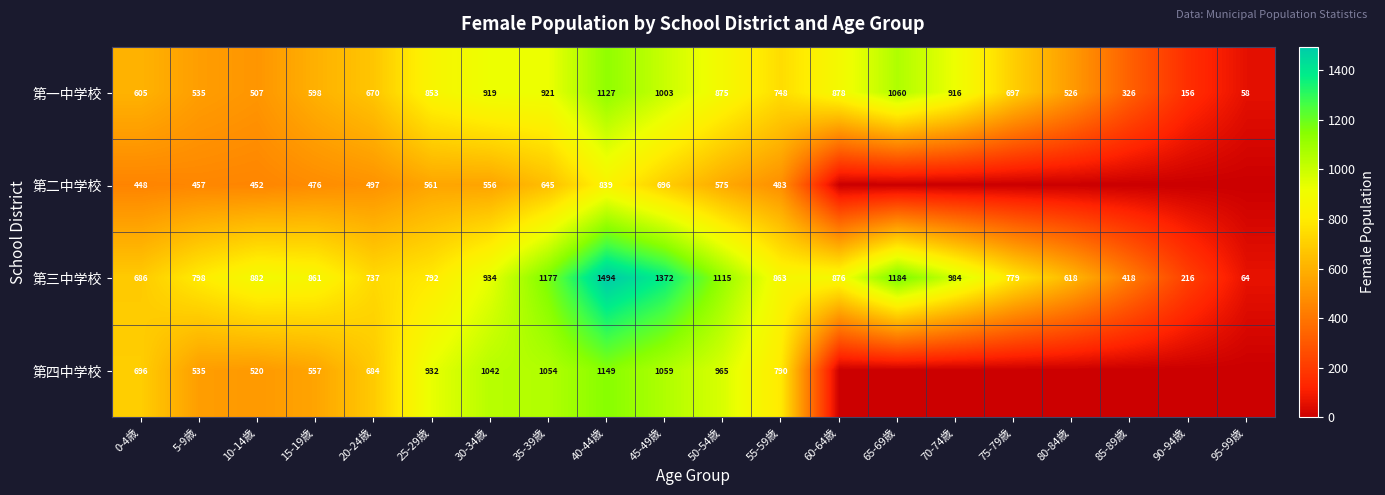

At which label is 第三中学校 closest to 779?

75-79歳